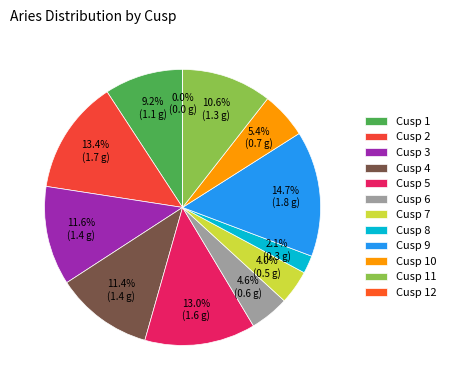

True or false: Cusp 10 accounts for 5% of the total.

True